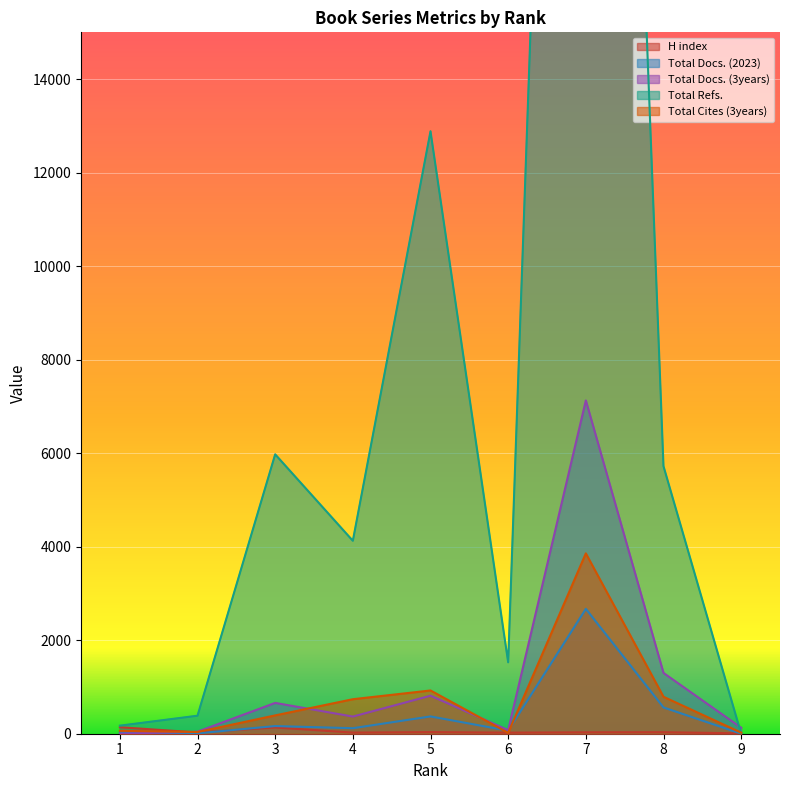

How many distinct data groups are displayed?

5